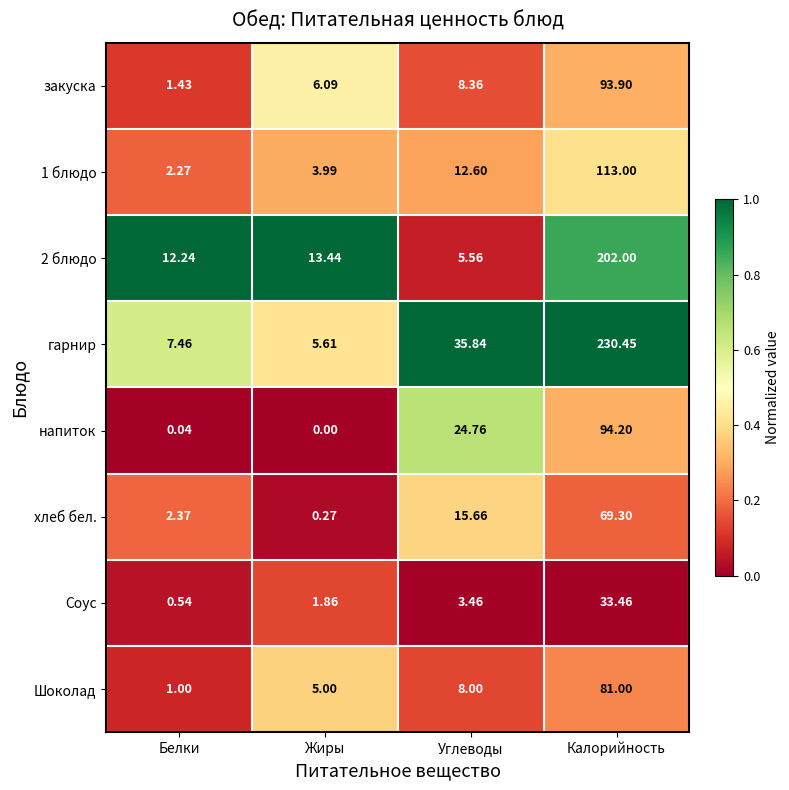

At which category is the sum across all series the highest?

Калорийность